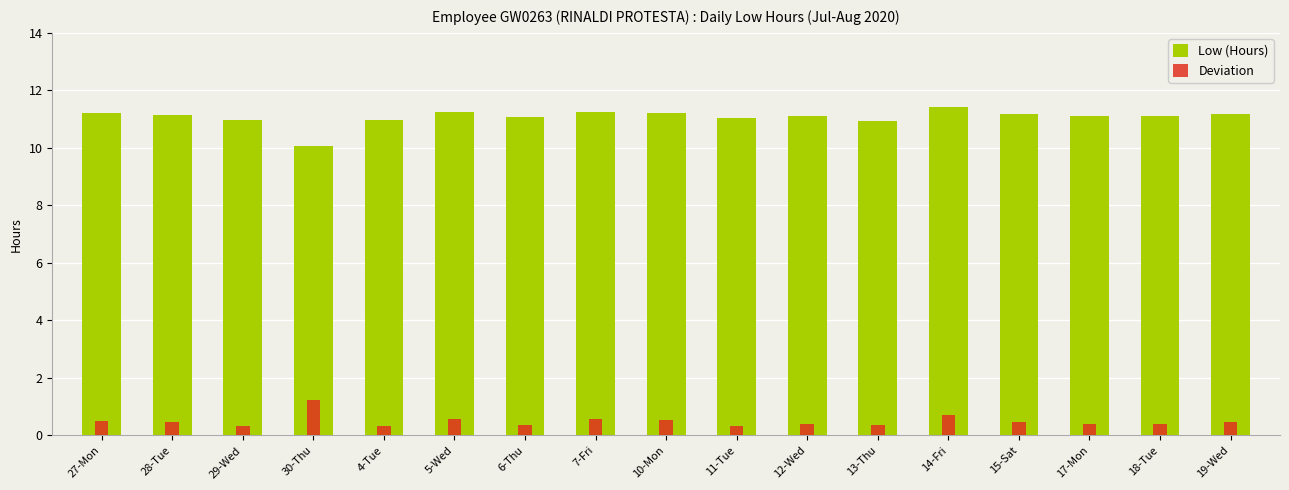

What is the difference between the second highest and minimum values in the Deviation series?

0.4